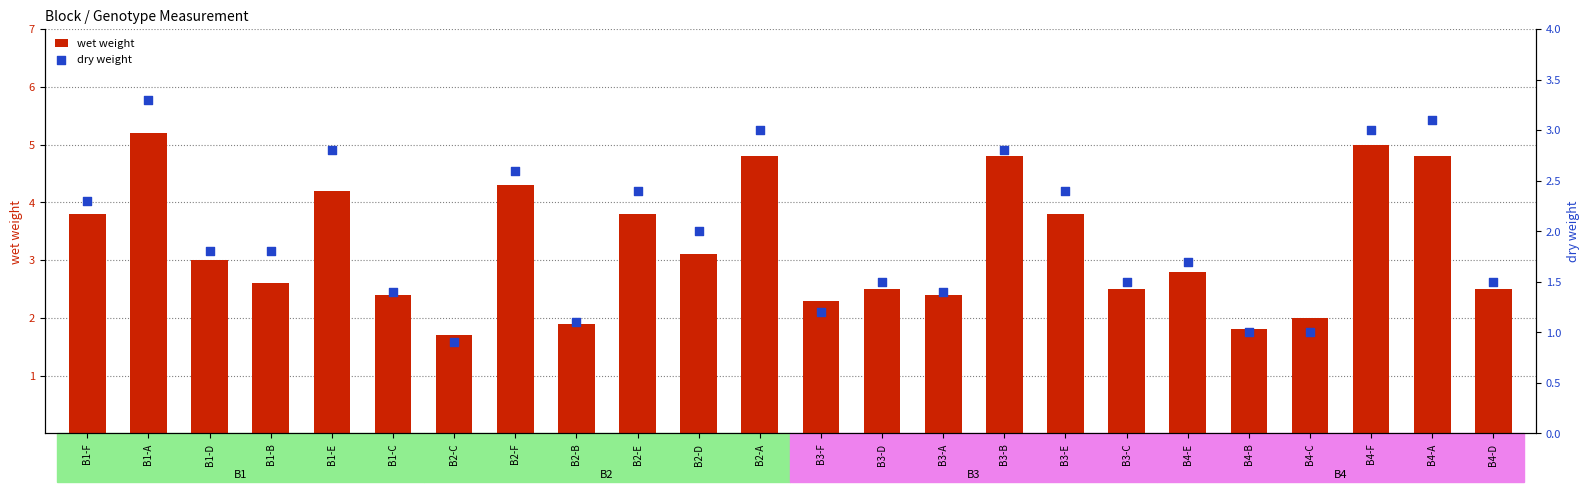

Which series has the largest total across all categories?

wet weight